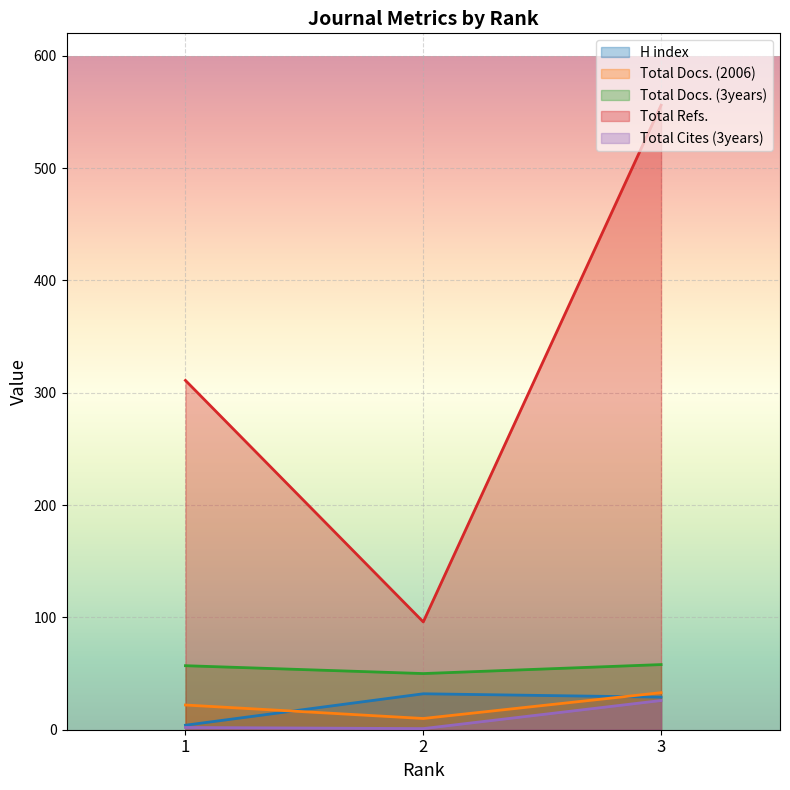

What is the minimum value shown in the chart?

1